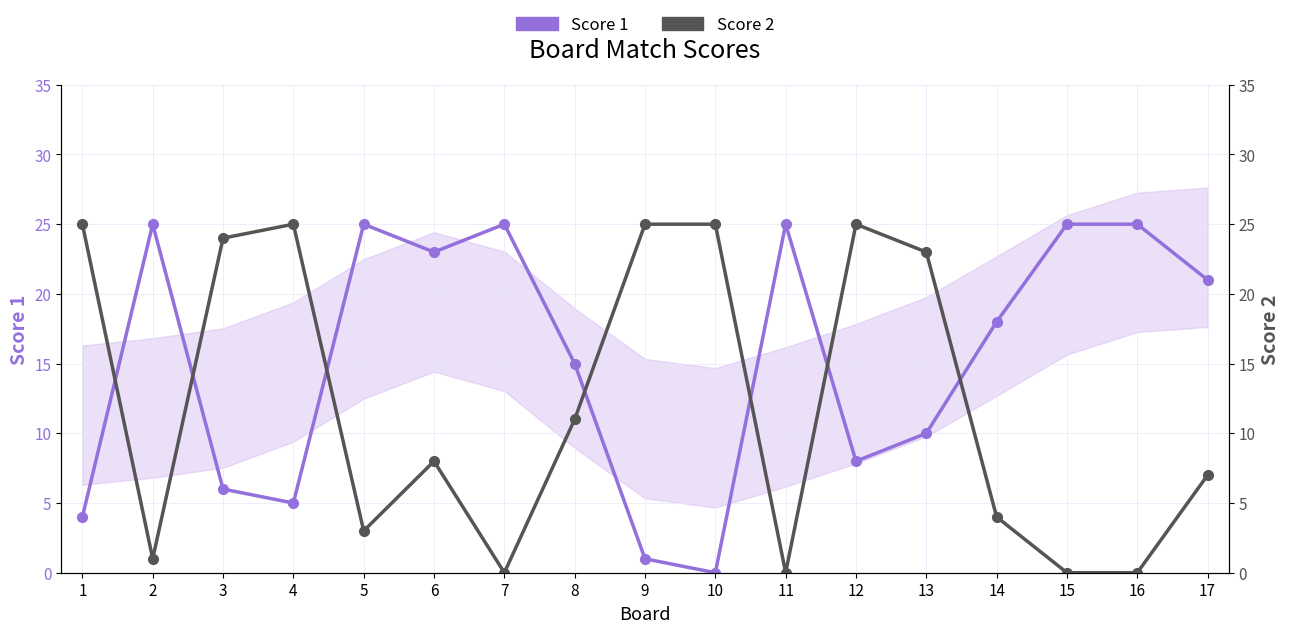

What is the total value across all series at 12?

33